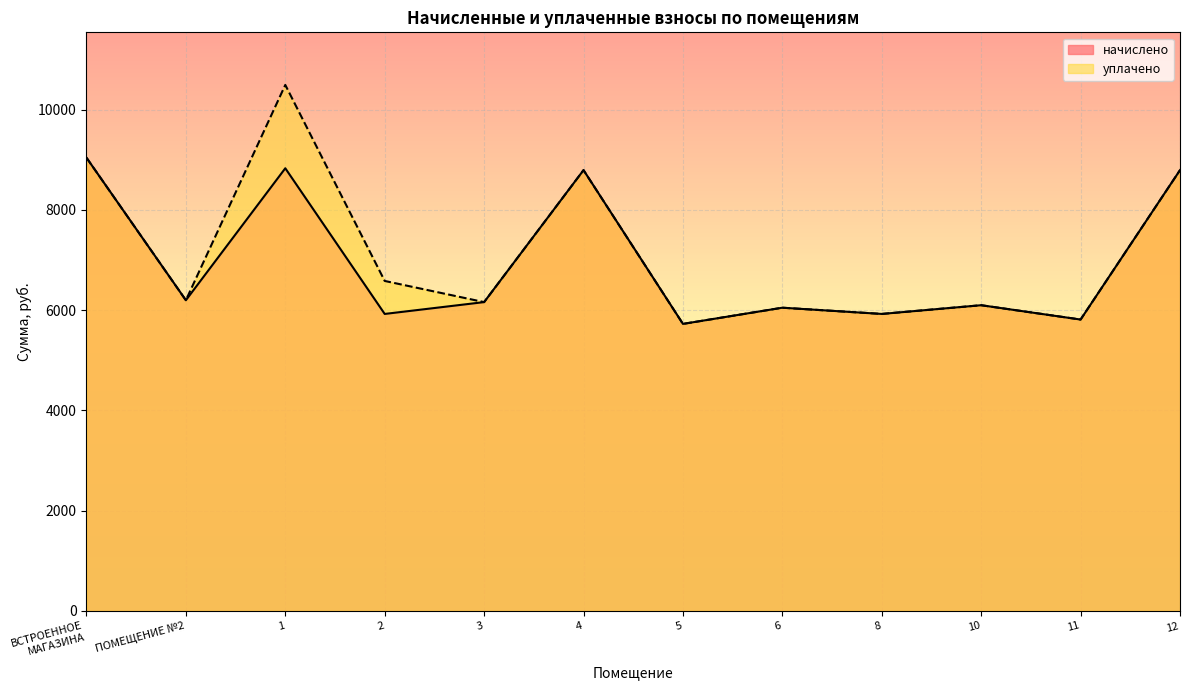

Between 1 and 10, which series saw the biggest shift?

уплачено